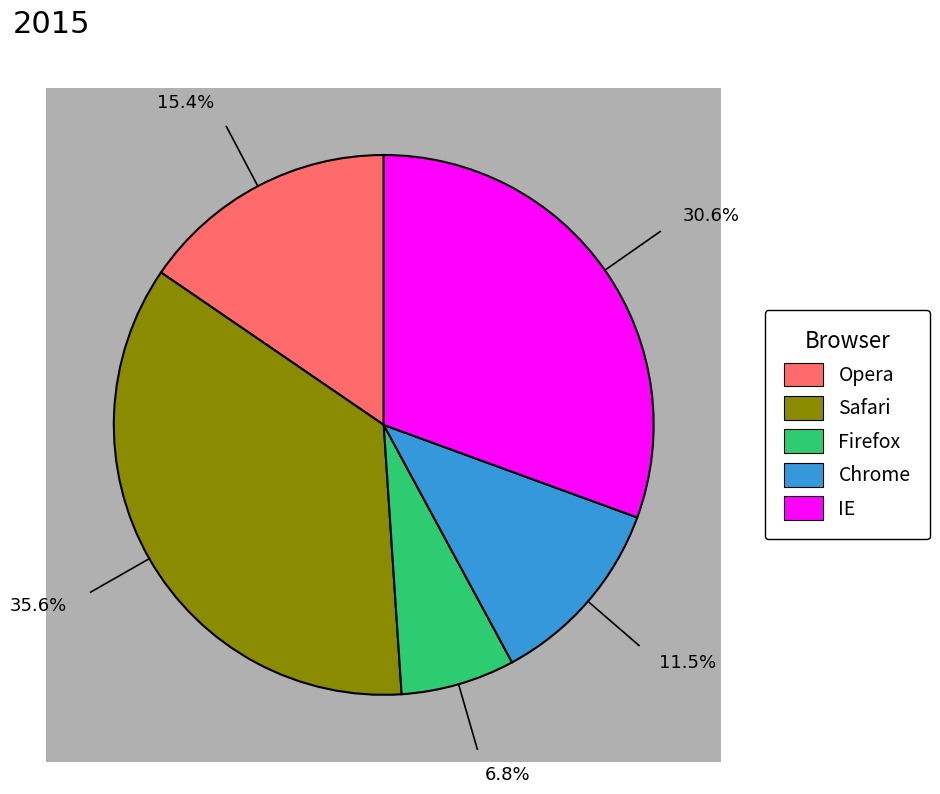

Is KFO Primärk. the majority of the pie?

No